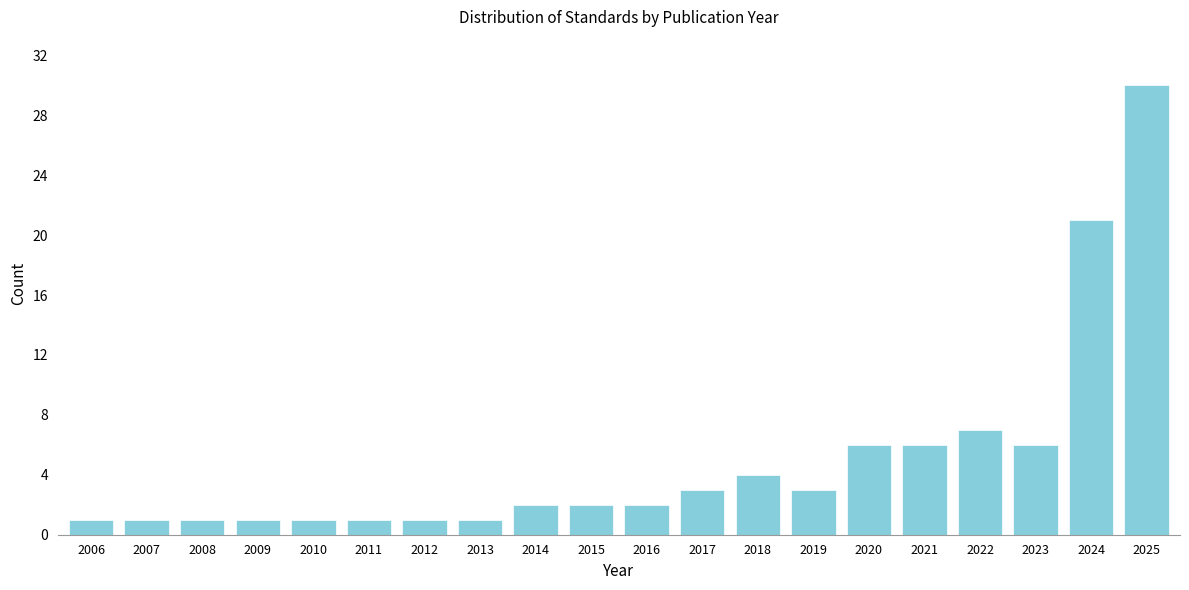

Reading left to right, what are all the values shown in this chart?

1	1	1	1	1	1	1	1	2	2	2	3	4	3	6	6	7	6	21	30